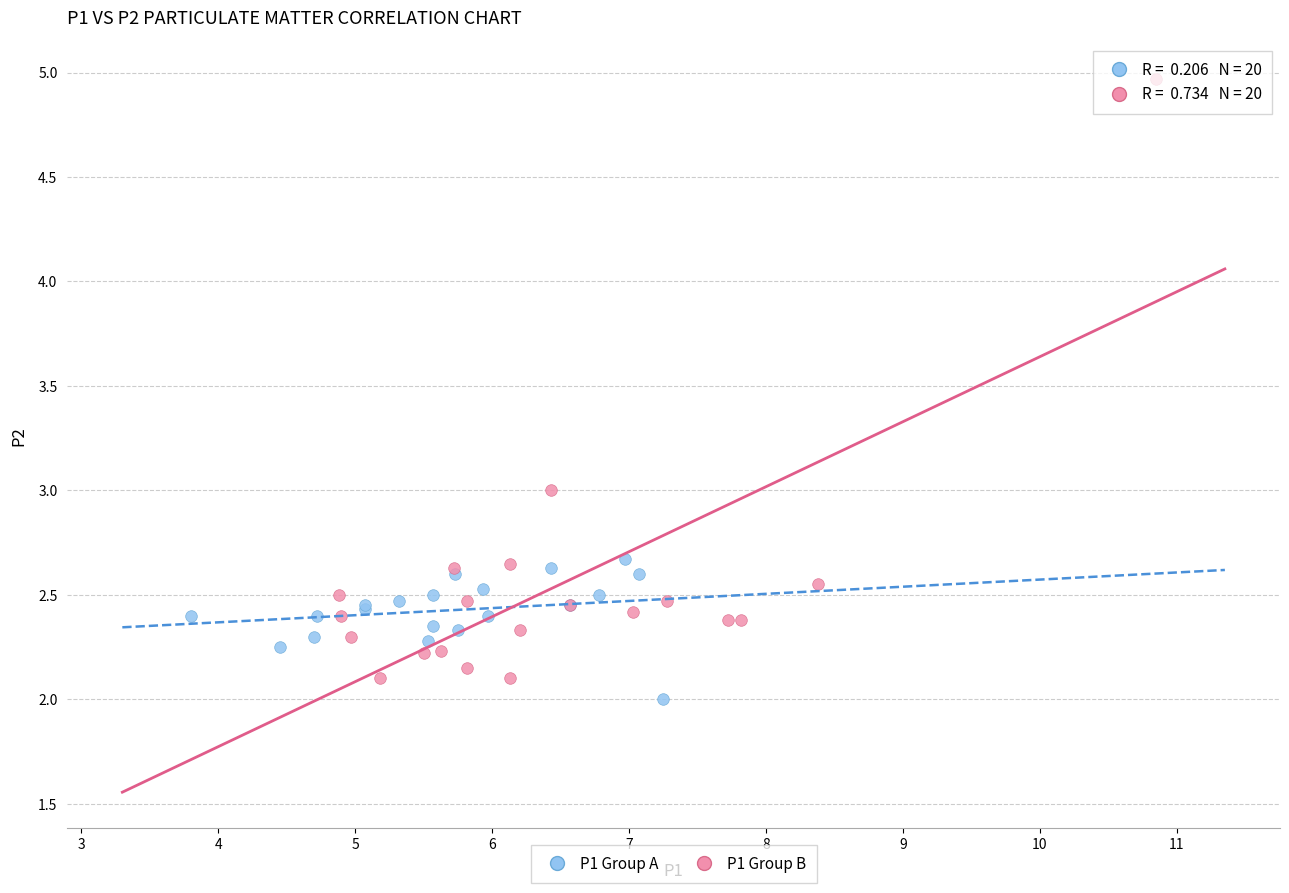

Which series contains the highest Y value?

P1 Group B